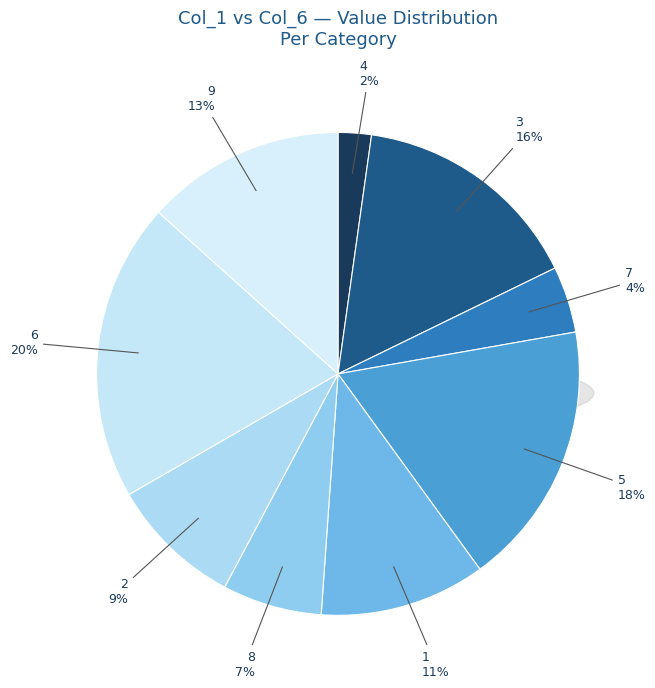

True or false: col_1=9 accounts for 8% of the total.

False